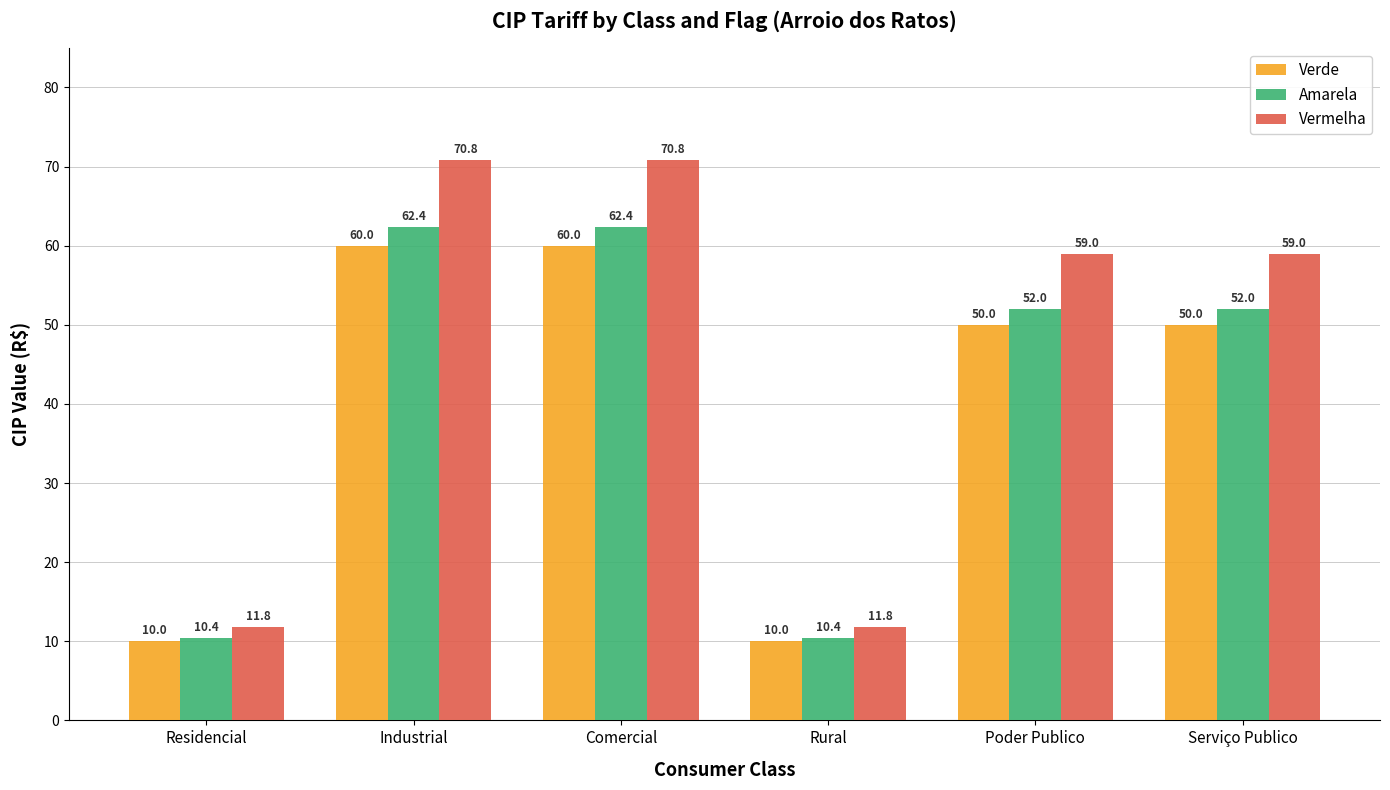

Does the chart contain any negative values?

No